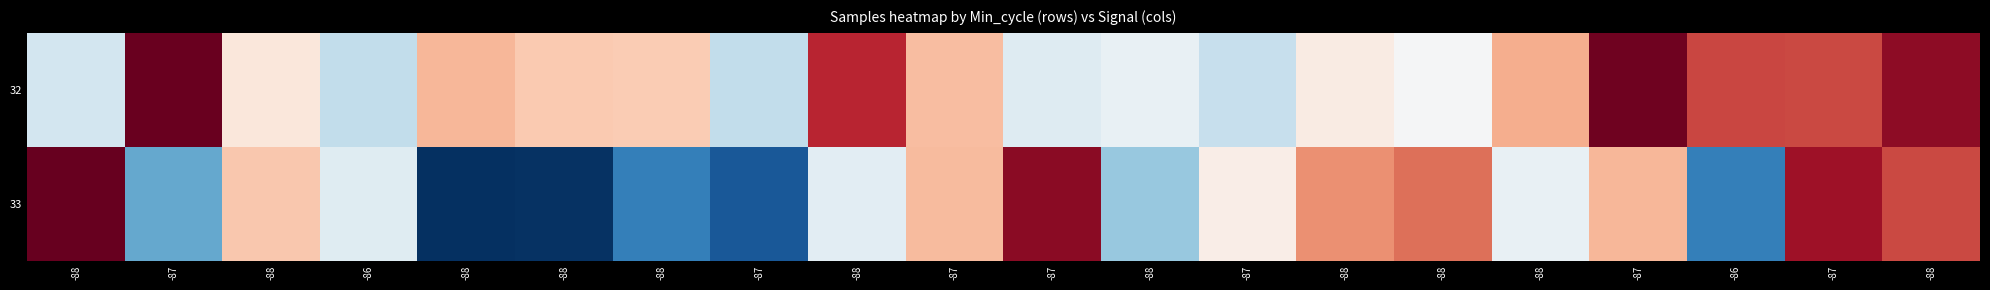

Which has a higher value, -88 or -86?

-88